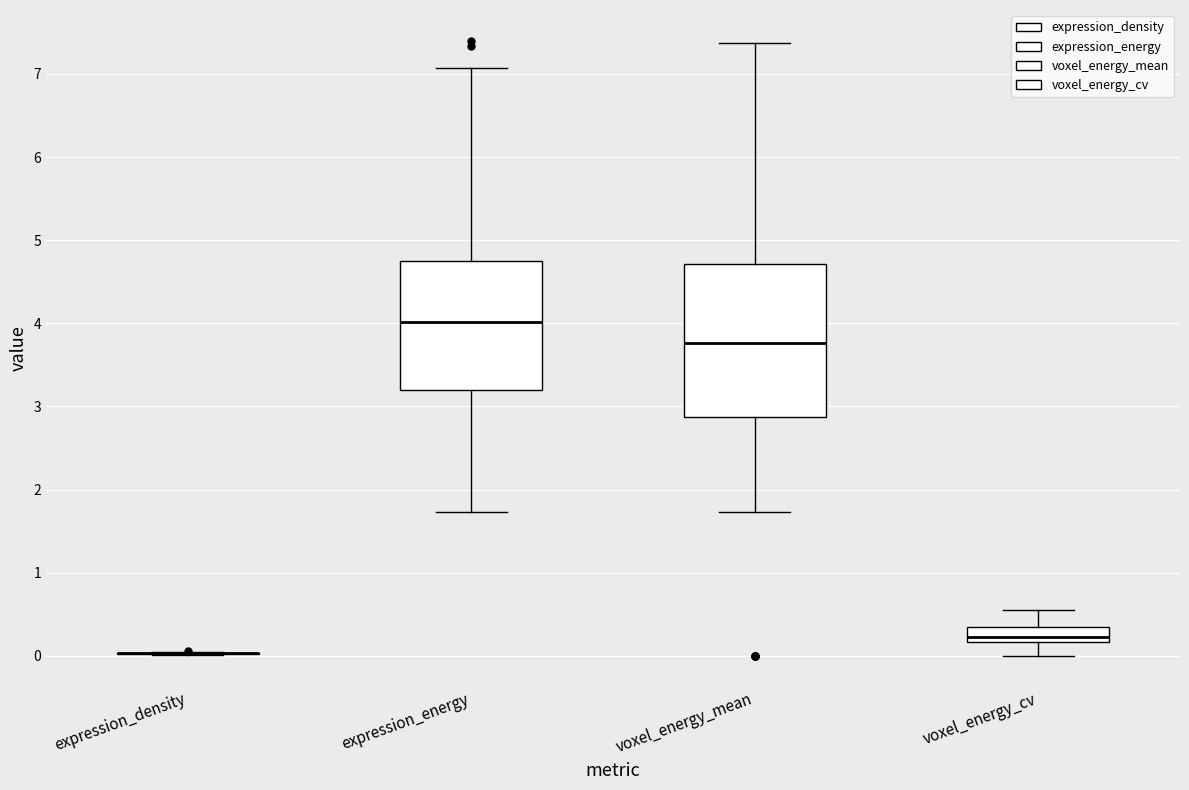

Reading left to right, transcribe this box plot: for each box, give where its median line is, the range the box spans, and where its two whiskers end, as read against the y-axis. The values are not printed on the chart, so give them approximately, as read against the axis.

expression_density: box collapsed to a line at 0.0, whiskers 0.0 to 0.1
expression_energy: median 4.0, box 3.2 to 4.8, whiskers 1.7 to 7.1
voxel_energy_mean: median 3.8, box 2.9 to 4.7, whiskers 1.7 to 7.4
voxel_energy_cv: median 0.2 (inside the box), box 0.2 to 0.3, whiskers 0.0 to 0.5